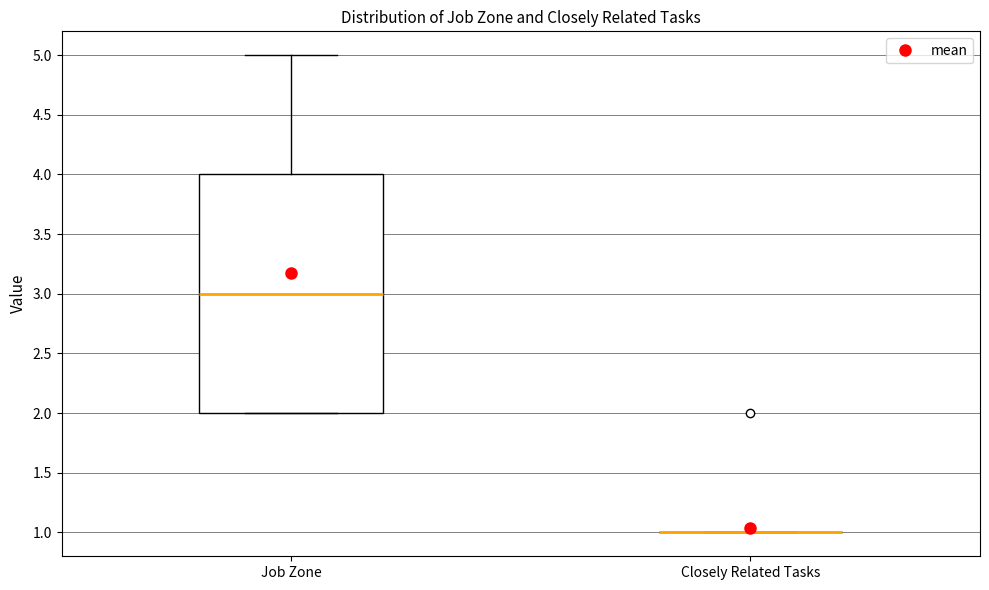

Reading left to right, read every box against the y-axis: the position of its median line, the range the box covers, and the ends of its whiskers. The values are not printed on the chart, so give them approximately, as read against the axis.

Job Zone: median 3, box 2 to 4, whiskers 2 to 5
Closely Related Tasks: box collapsed to a line at 1, whiskers 1 to 1